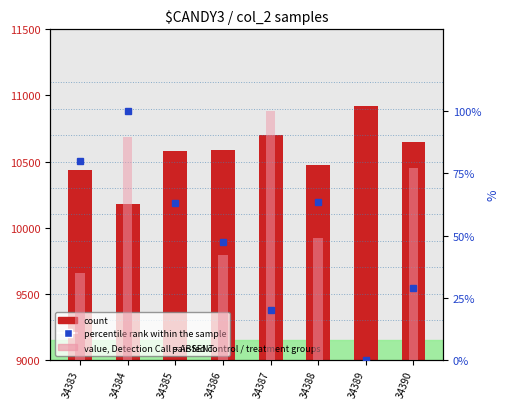

How many values in value, Detection Call = ABSENT are above zero?

6